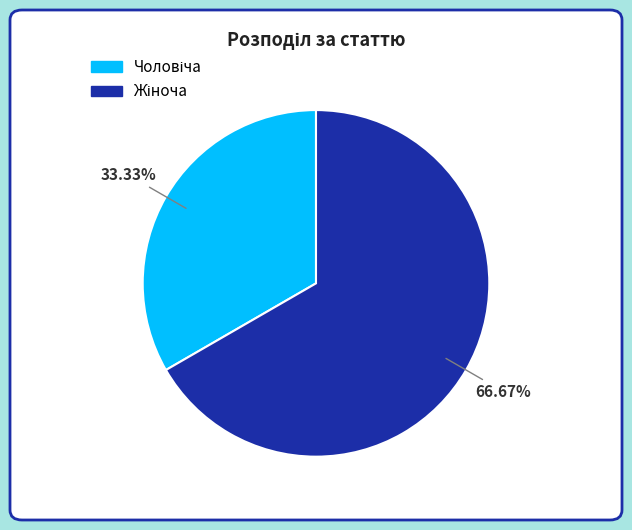

How many slices are in this pie chart?

2